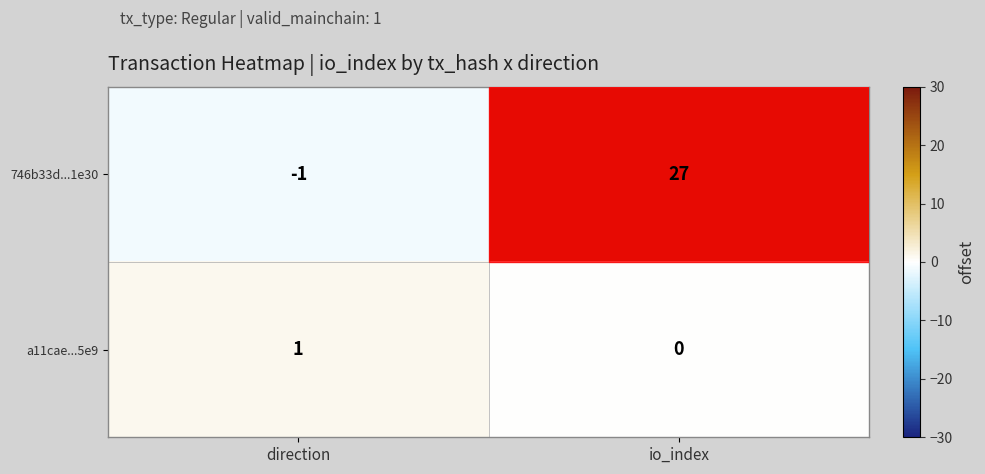

At which label is a11cae...5e9 closest to 0?

io_index